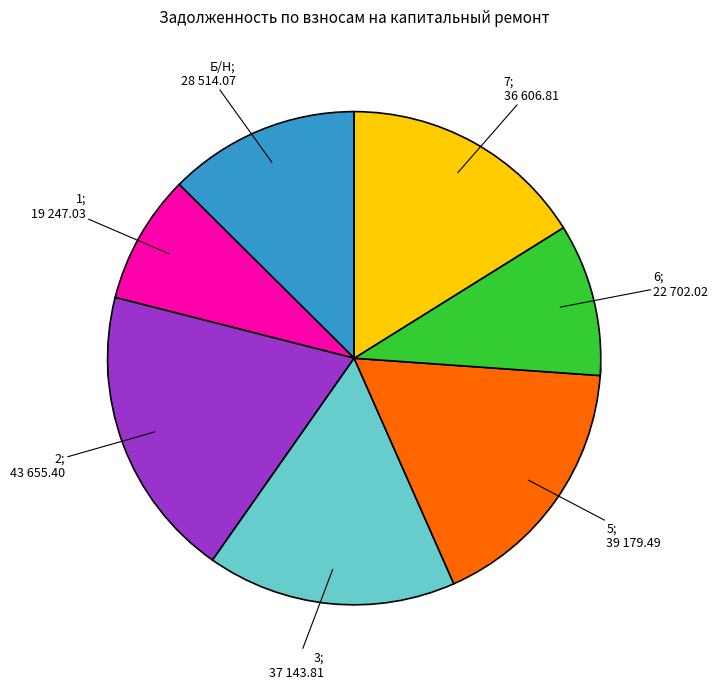

Does any single category account for the majority?

No